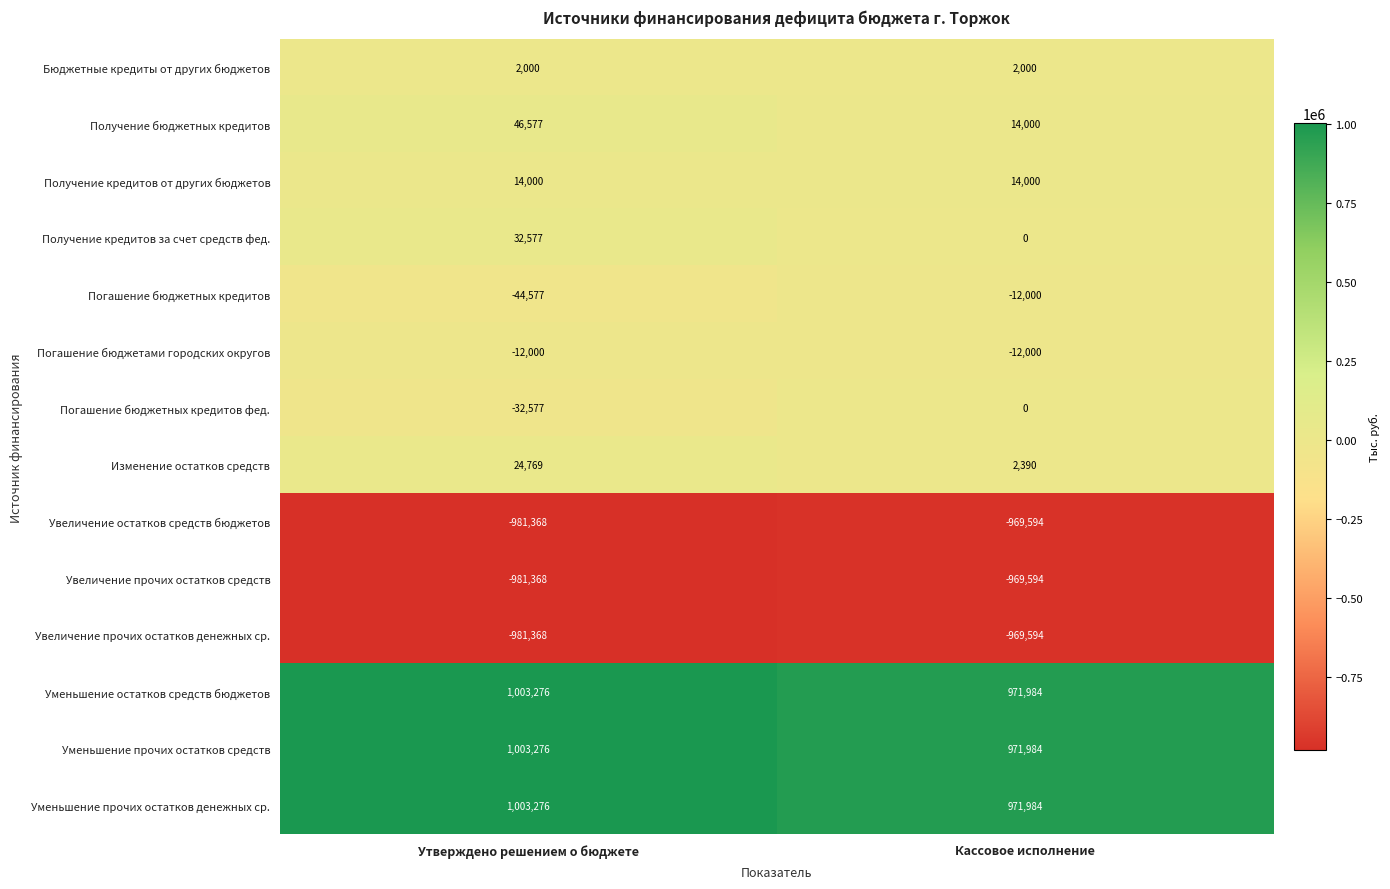

What is the total value across all series at Кассовое исполнение?

15560